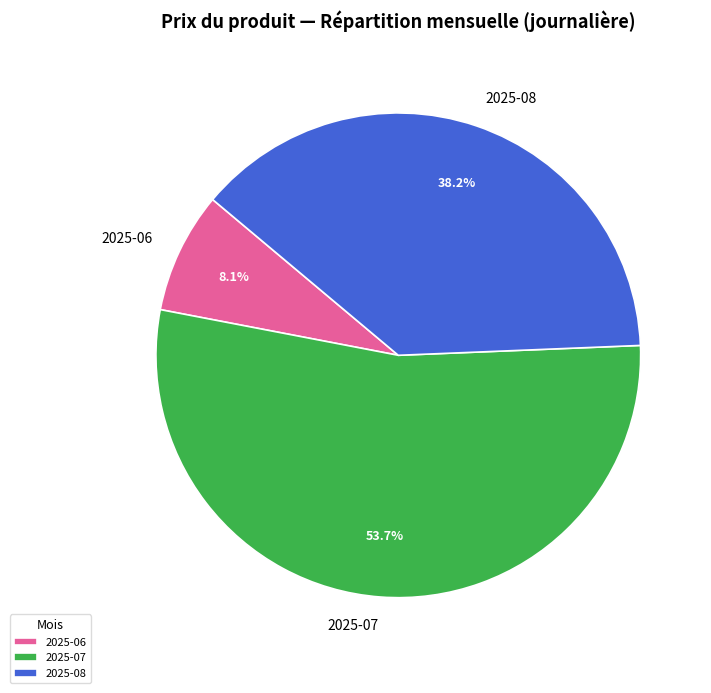

Between 2025-06 and 2025-08, which is larger?

2025-08